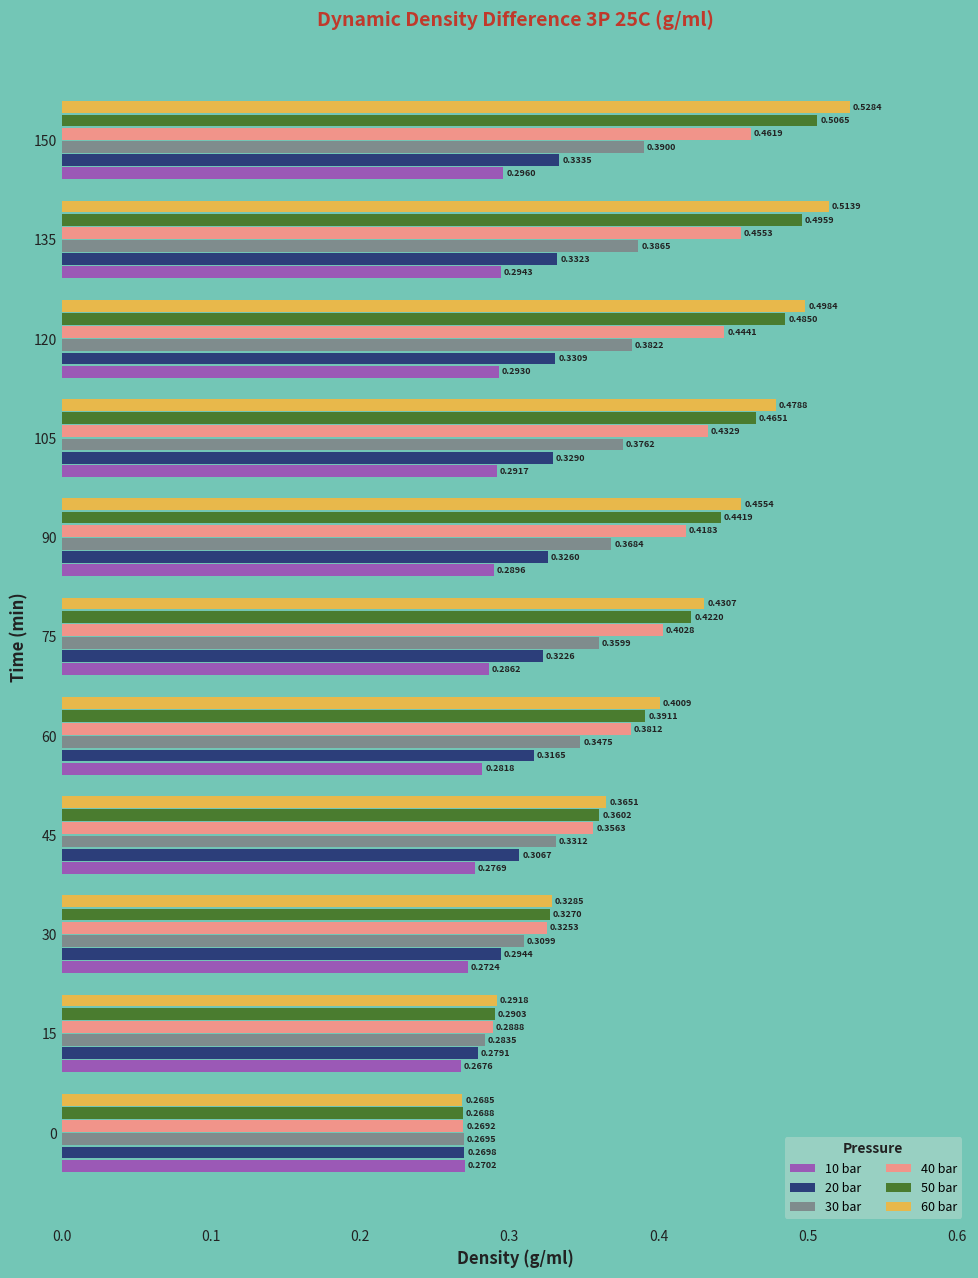

How many data points does each series have?

11